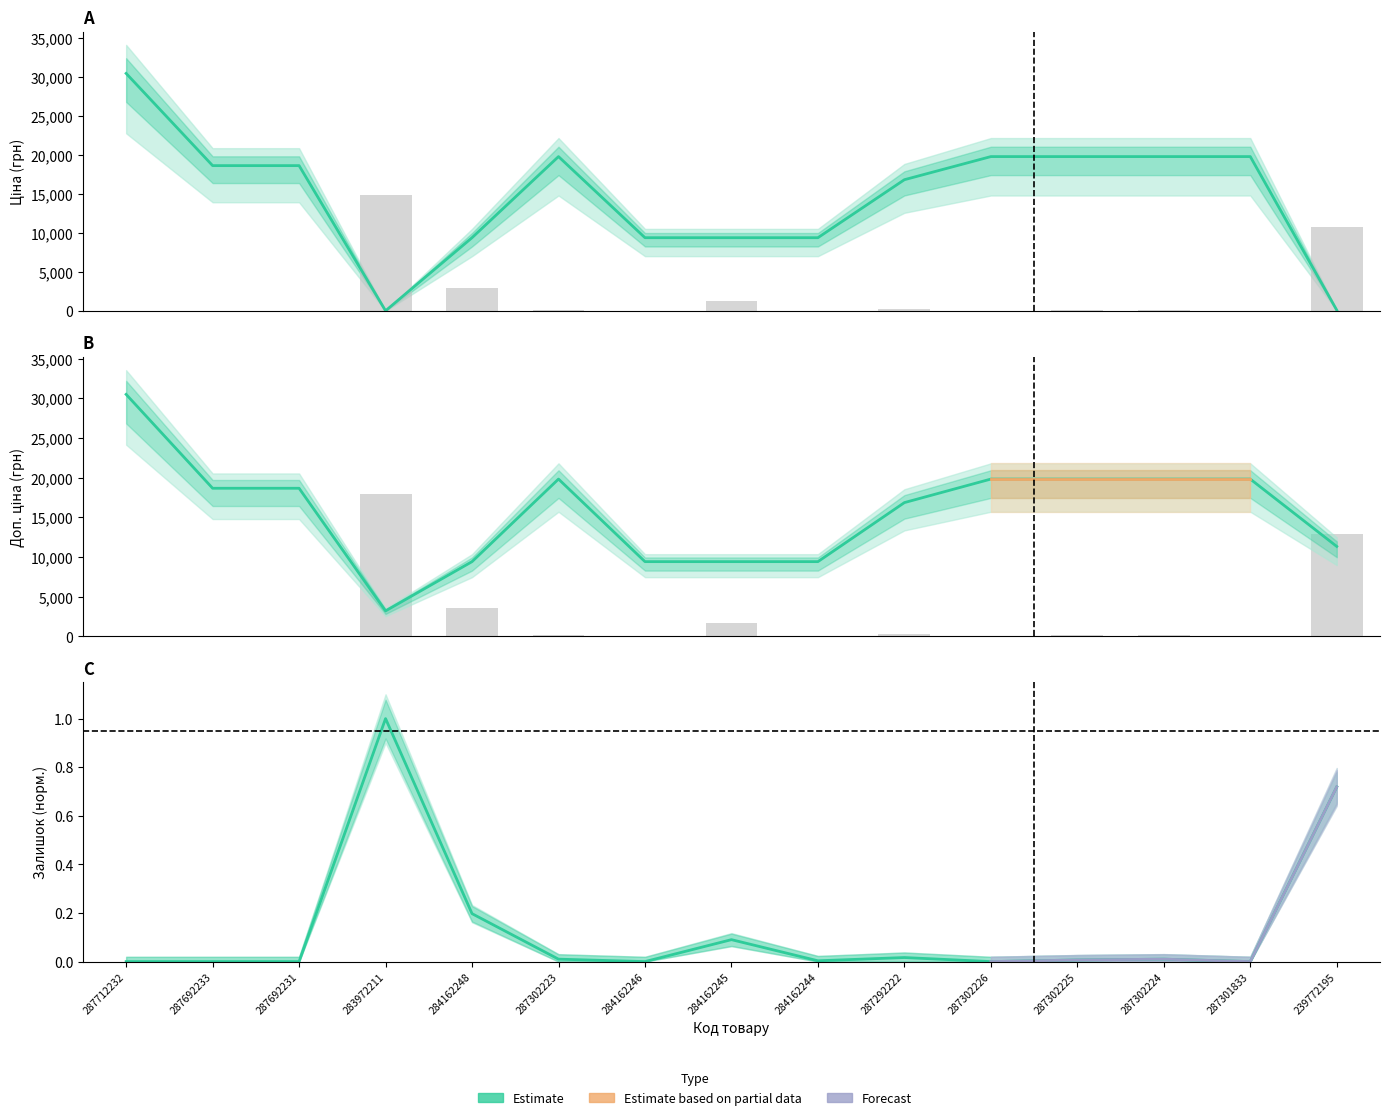

What is the average value of the Estimate based on partial data series?

15738.7